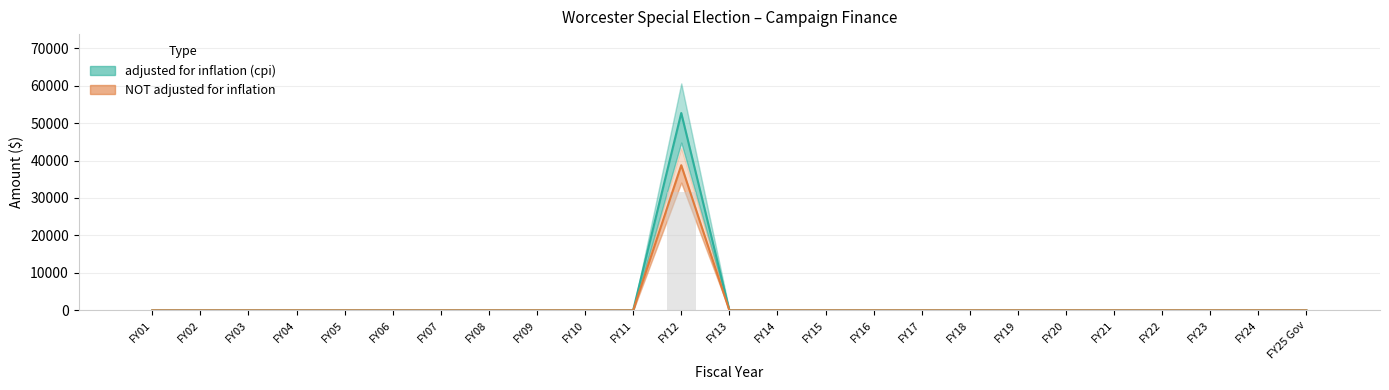

Between FY04 and FY05, which is larger?

FY04